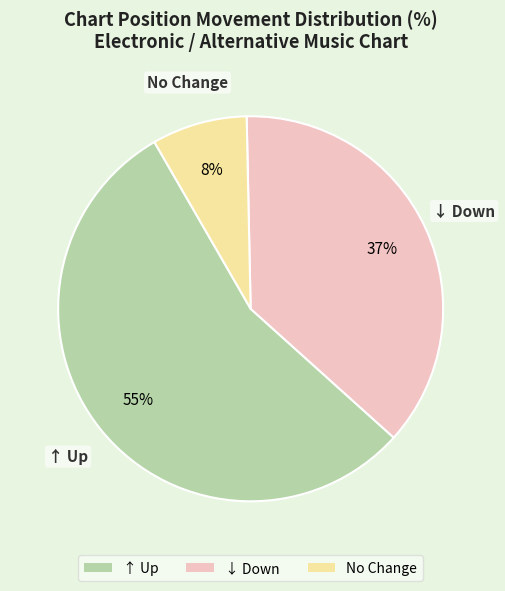

Approximately how many times larger is the value at ↑ Up compared to ↓ Down?

1.5